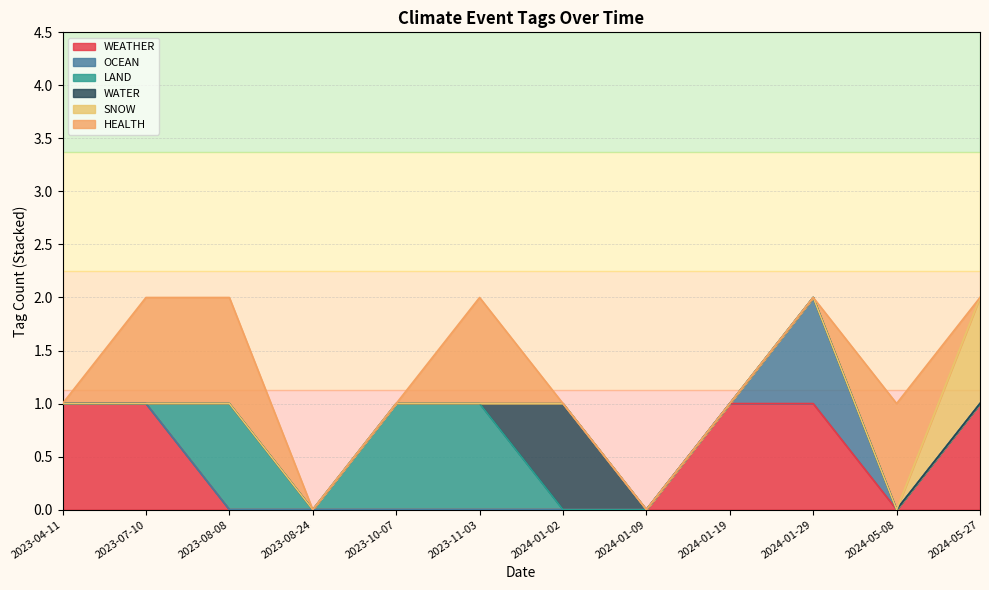

Which series has the largest range (max minus min)?

WEATHER